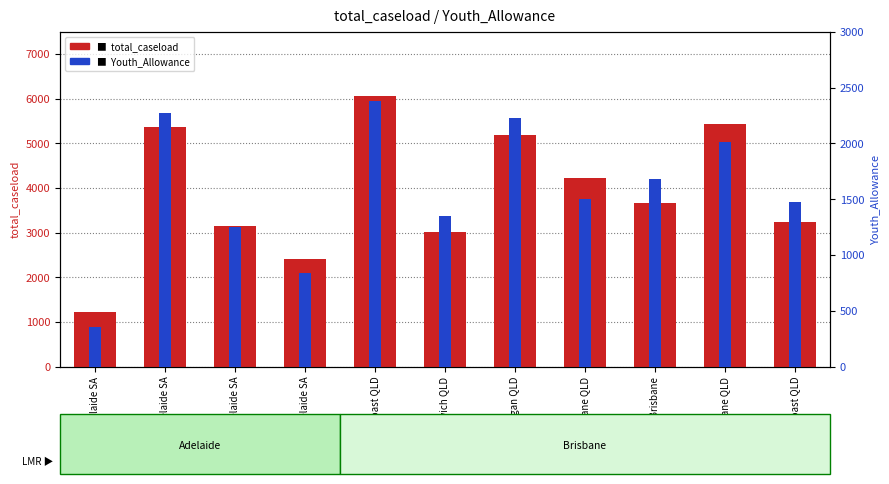

What is the label of the 3rd bar from the right?

Outer North Brisbane